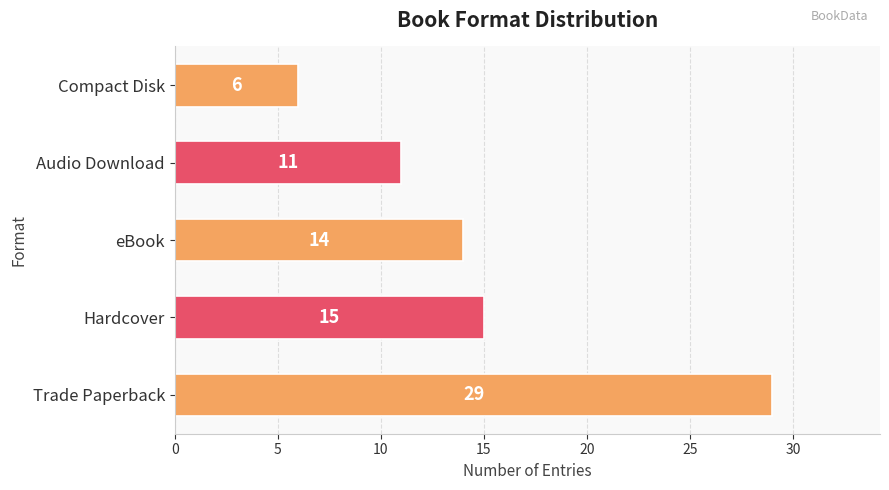

What is the greatest value displayed?

29